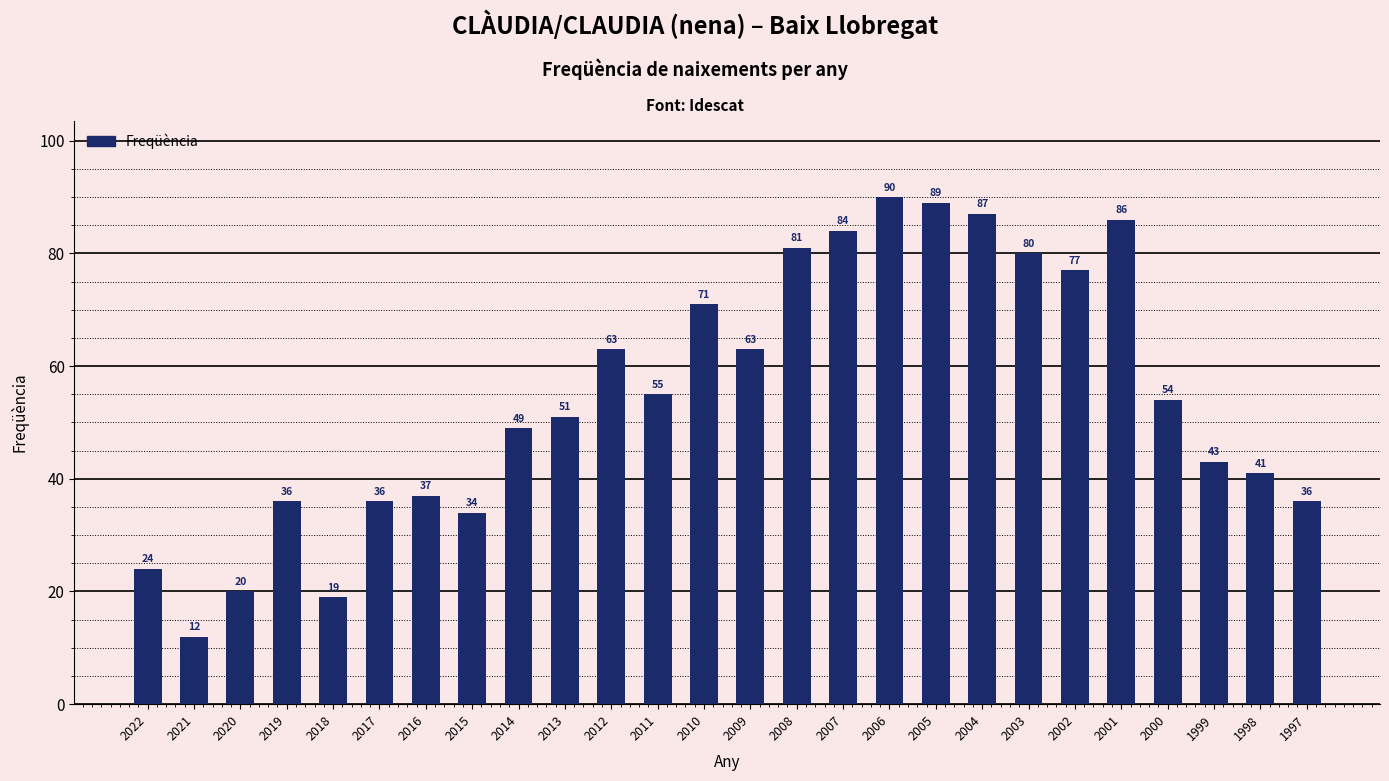

What is the sum of all values?

1418